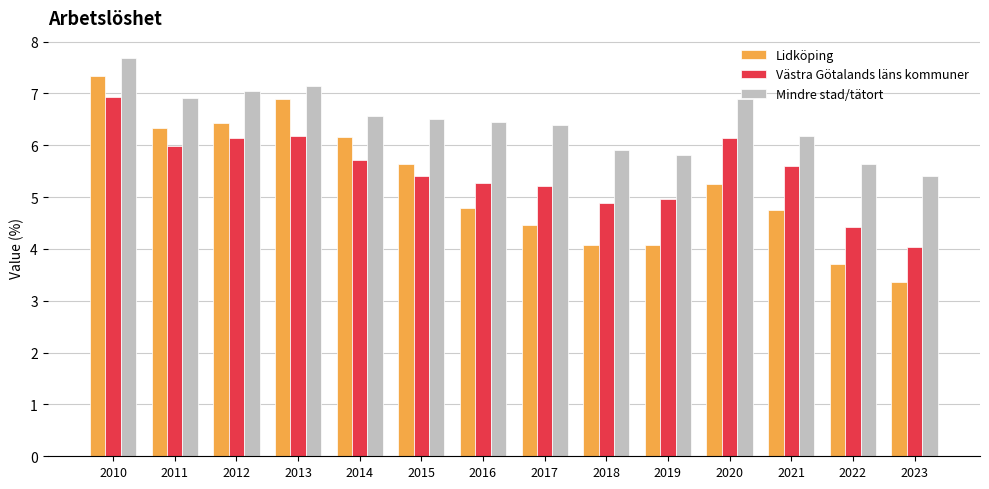

How many bars are there in total?

42